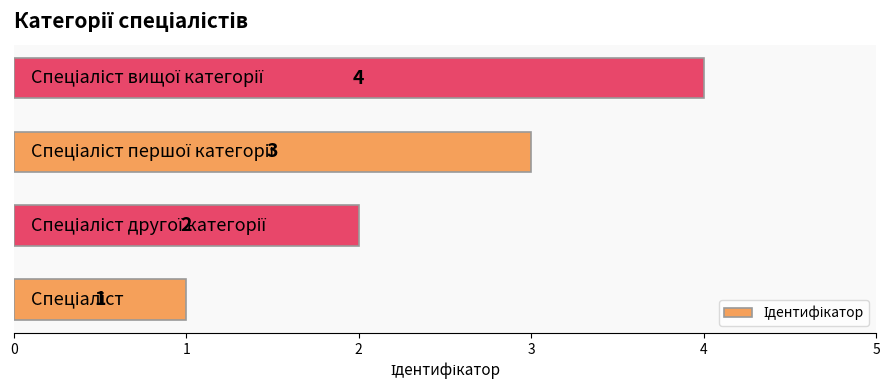

Does the chart contain stacked bars?

No